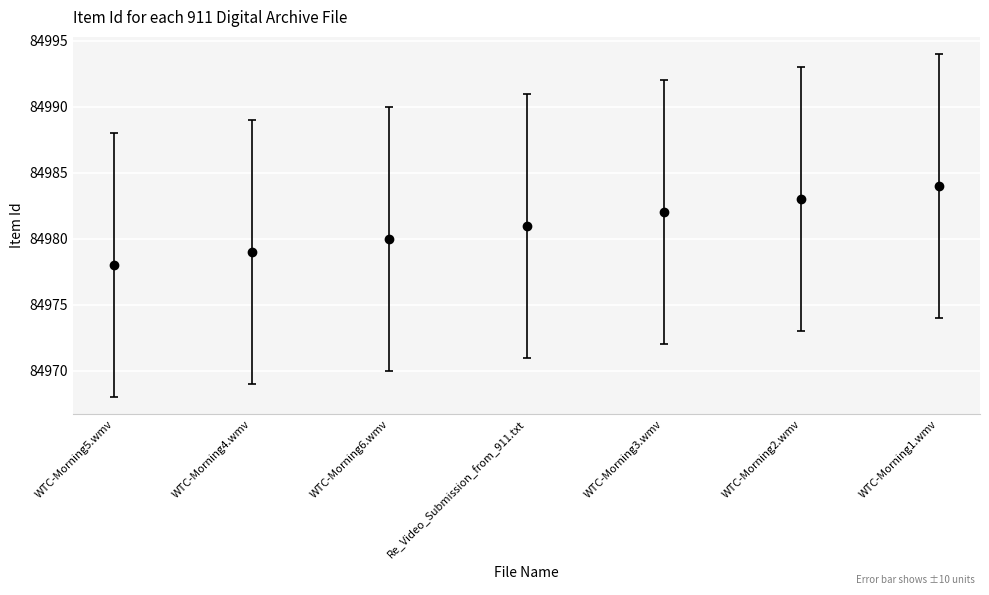

What is the label of the 5th point from the right?

WTC-Morning6.wmv